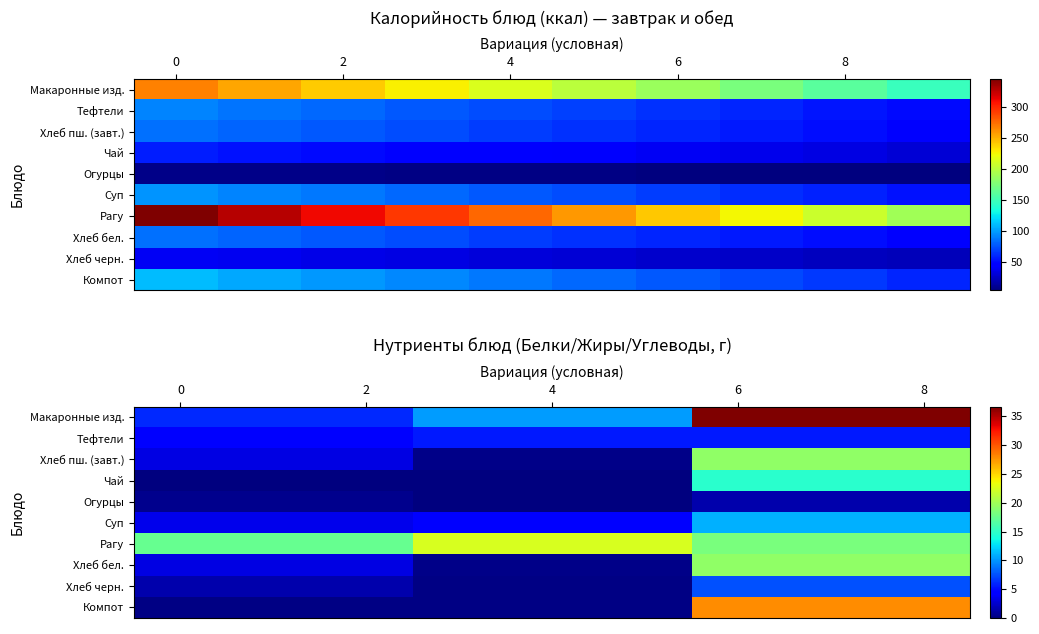

At which category is the sum across all series the highest?

6